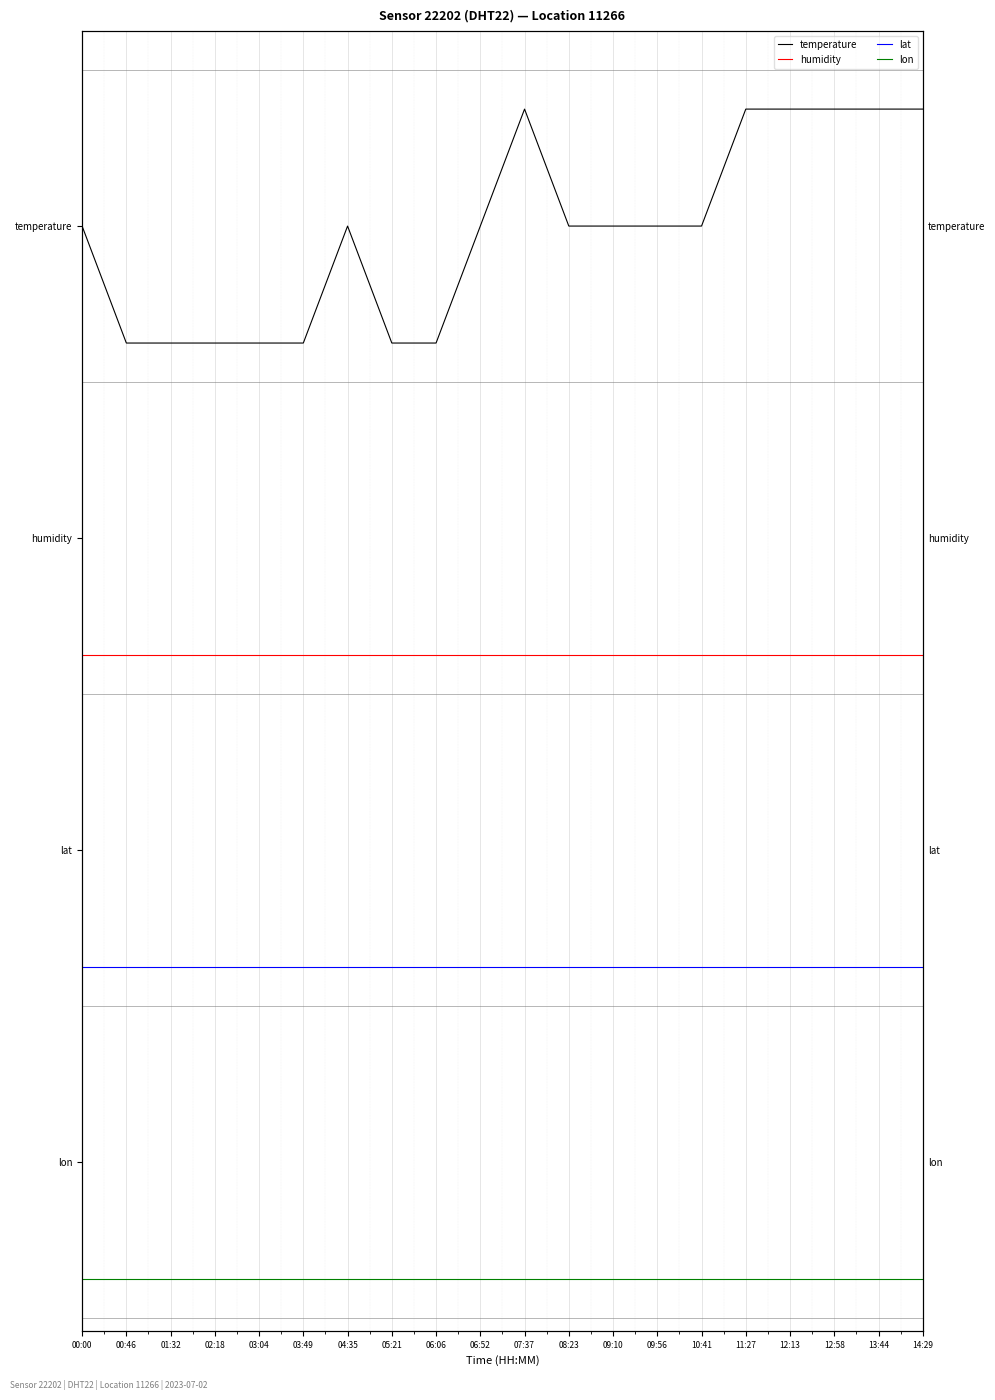

True or false: humidity and lon intersect in this chart.

False